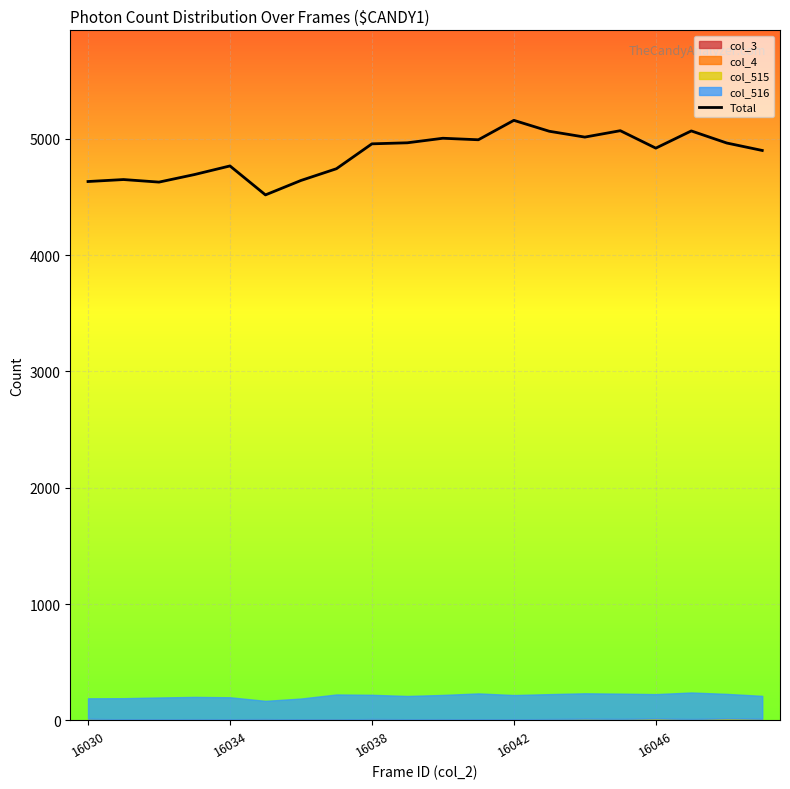

What is the change in value from 5 to 7?

+225